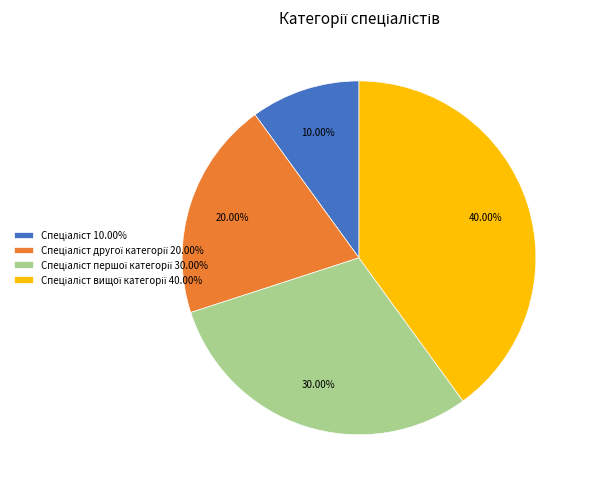

Does any single category account for the majority?

No